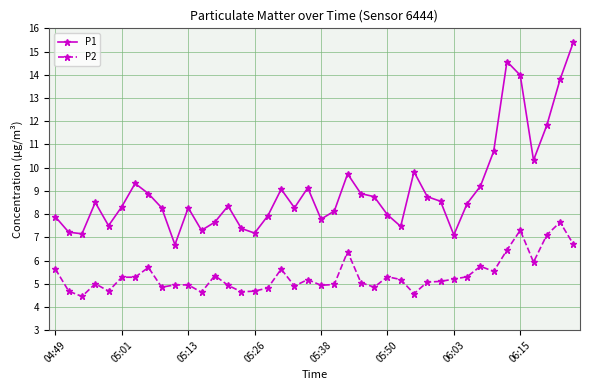

Which series has the largest range (max minus min)?

P1